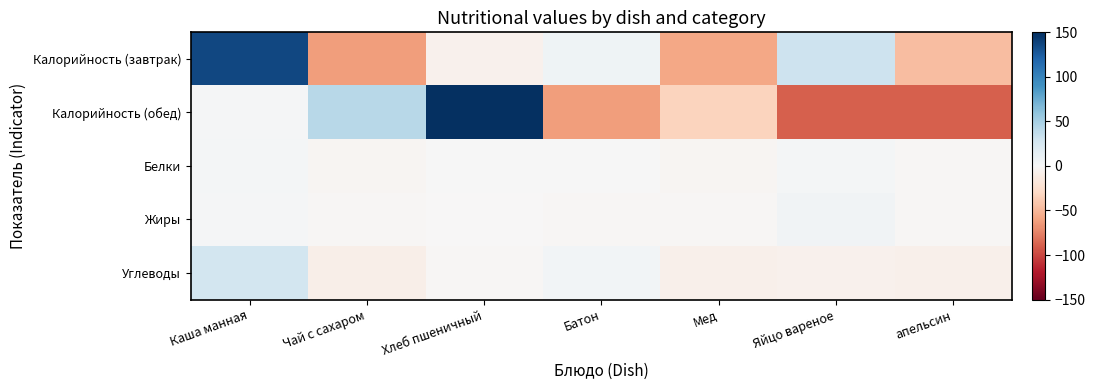

Rank the series at Каша манная from highest to lowest value.

Калорийность (завтрак), Углеводы, Белки, Калорийность (обед), Жиры